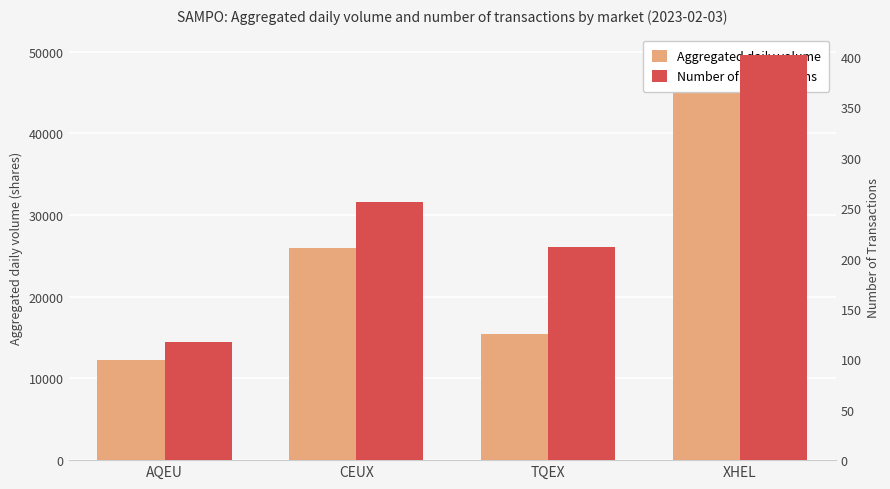

The Number of Transactions series shows 379 at TQEX. True or false?

False